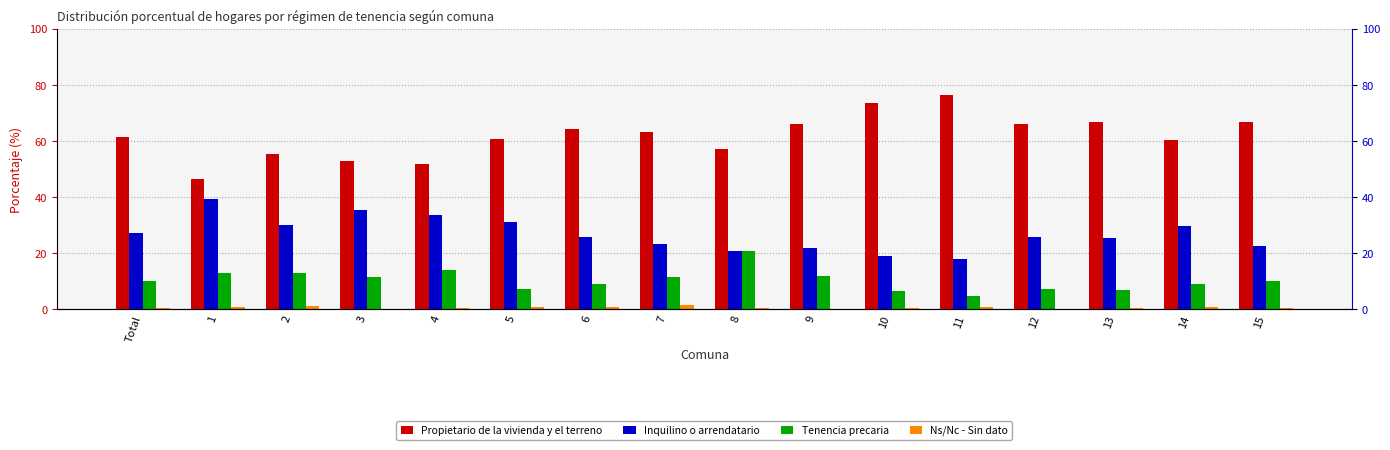

True or false: Inquilino o arrendatario has a value of 30.7 at 10.

False